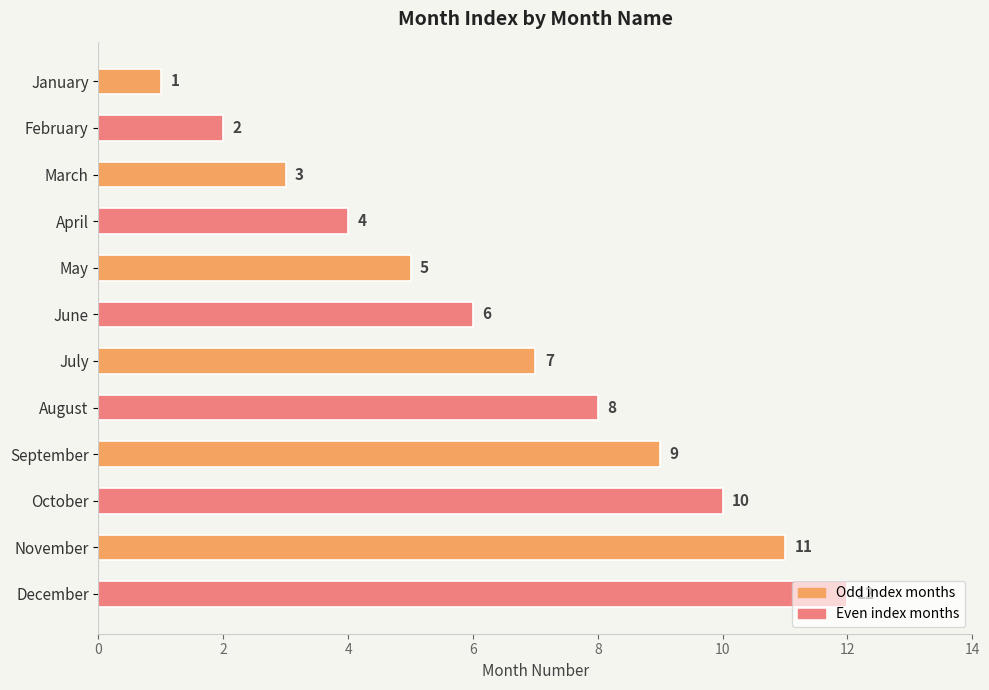

At which category does the chart reach its peak across all series?

December